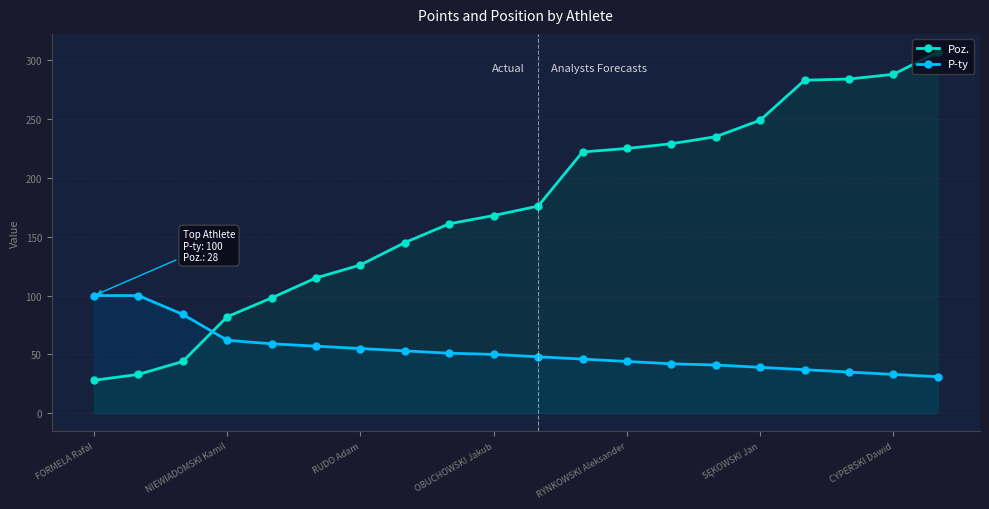

What are all the series names shown in the legend?

Poz., P-ty